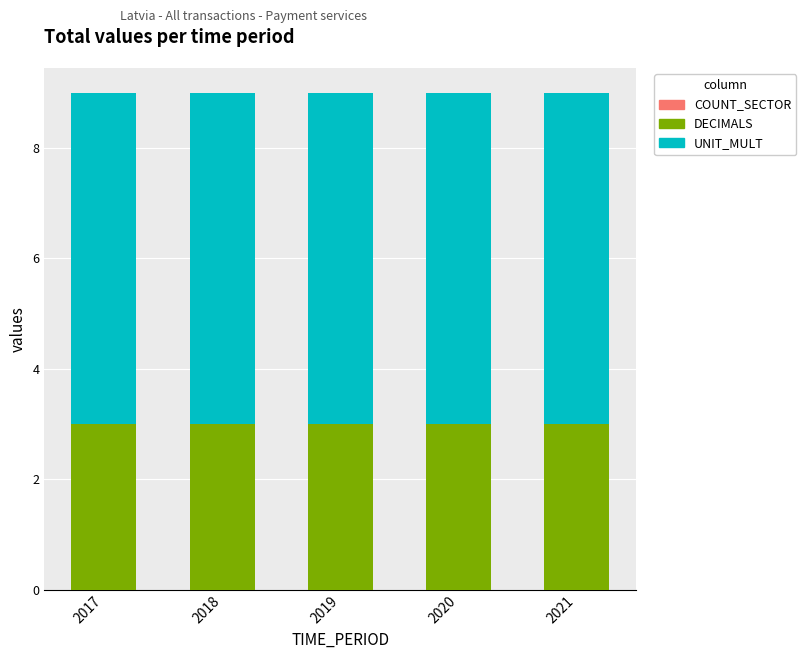

What is the sum of the DECIMALS values at 2018 and 2021?

6